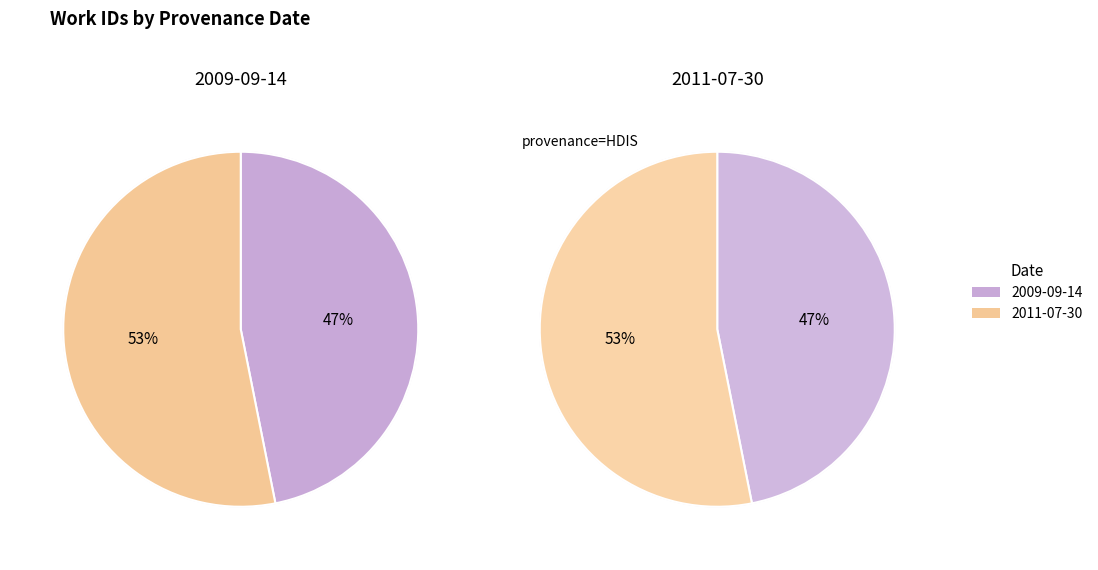

Approximately how many times larger is the value at 2009-09-14 compared to 2011-07-30?

0.9